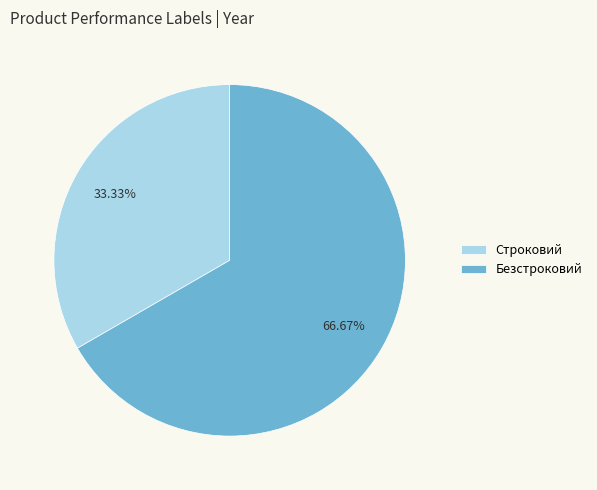

What is the majority slice?

Безстроковий